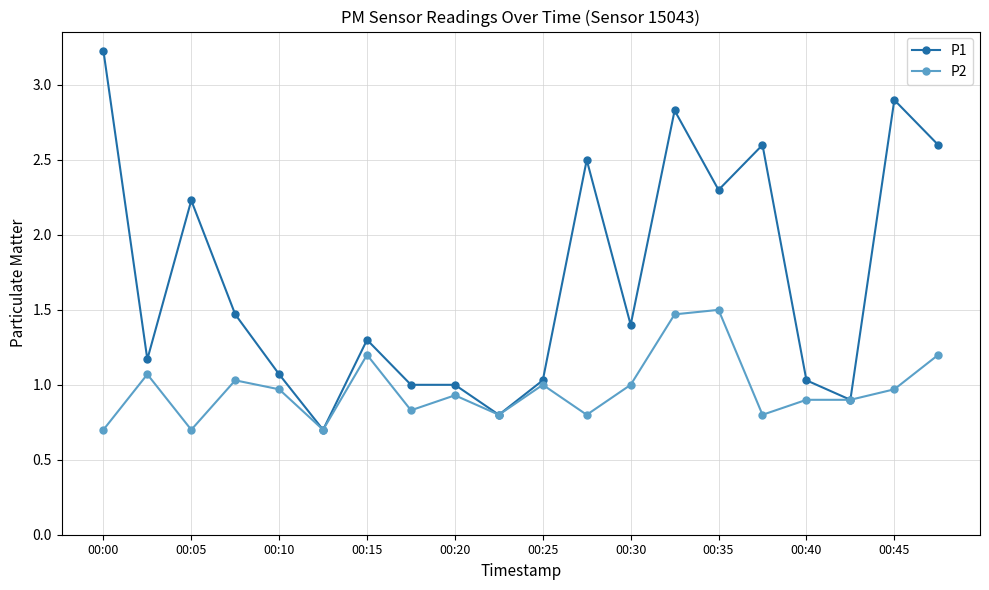

Which series has the largest total across all categories?

P1